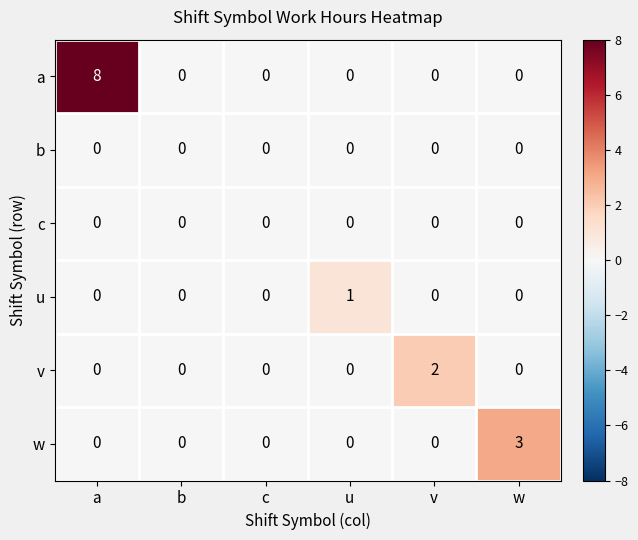

Which series changed the most between a and b?

a